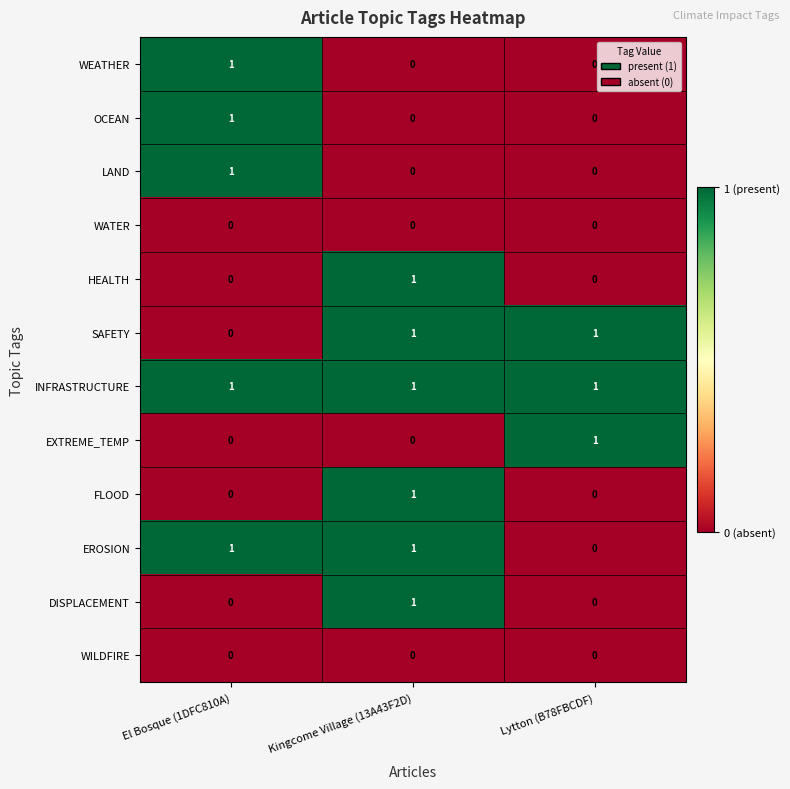

True or false: DISPLACEMENT has a value of 0 at Lytton (B78FBCDF).

True